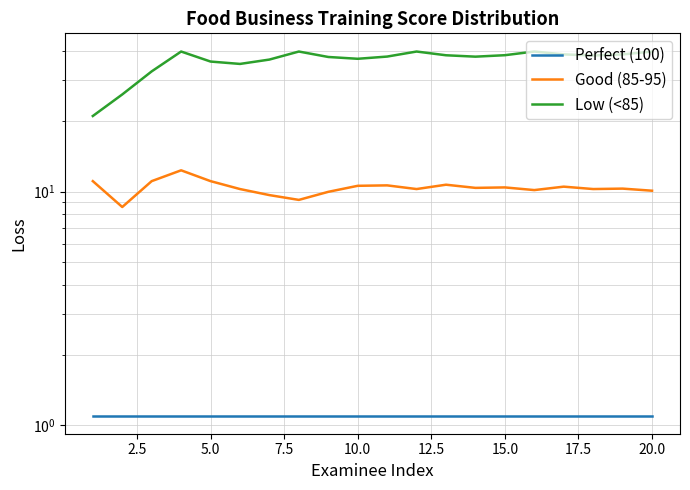

What is the difference between the maximum and minimum values in the Low (<85) series?

18.8